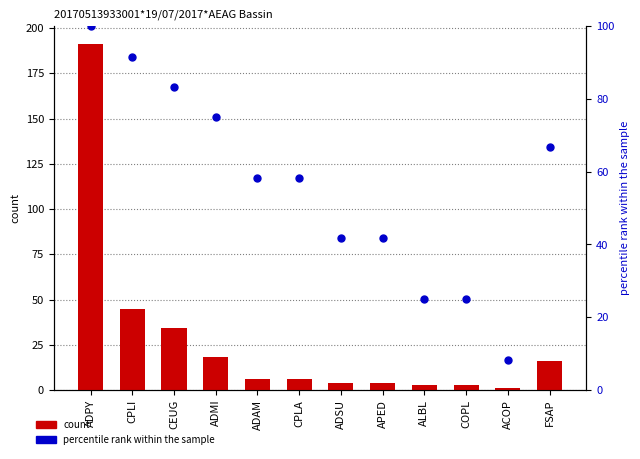

Is the value of percentile rank within the sample at CPLA greater than the value of count at ALBL?

Yes